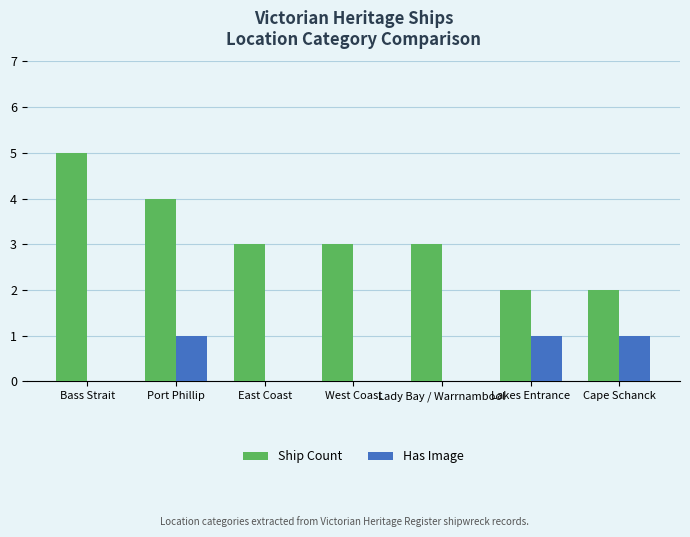

Which label corresponds to the largest value in the chart?

Bass Strait